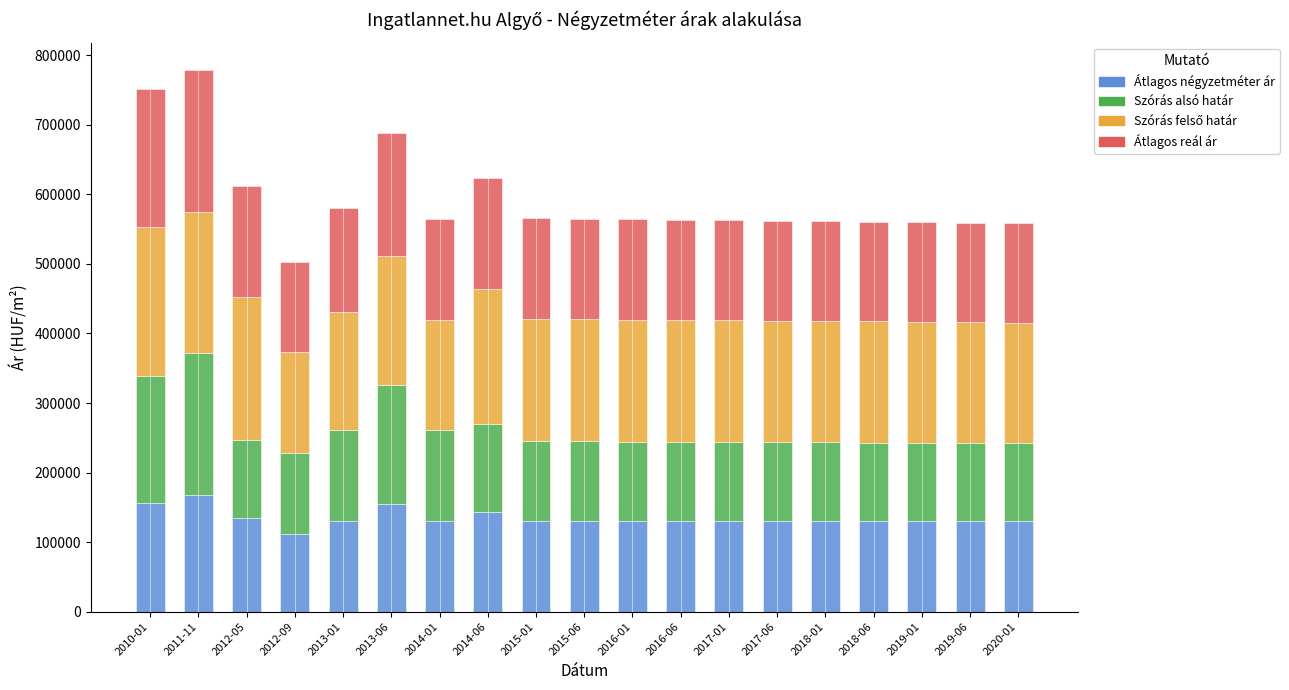

What is the difference between the maximum and minimum values in the Átlagos négyzetméter ár series?

55361